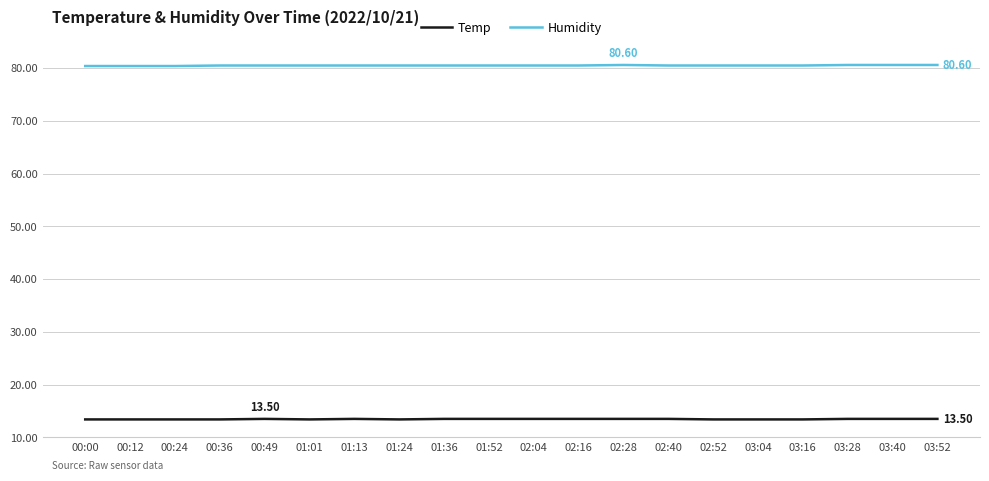

Which series has the largest total across all categories?

Humidity